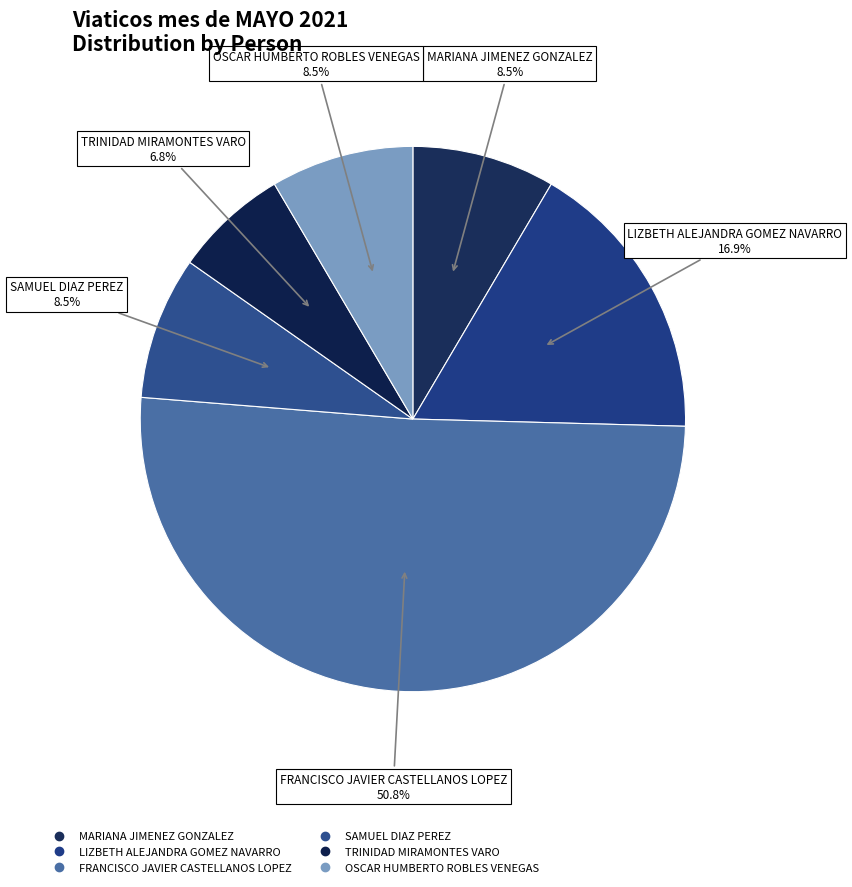

Is SAMUEL DIAZ PEREZ the majority of the pie?

No